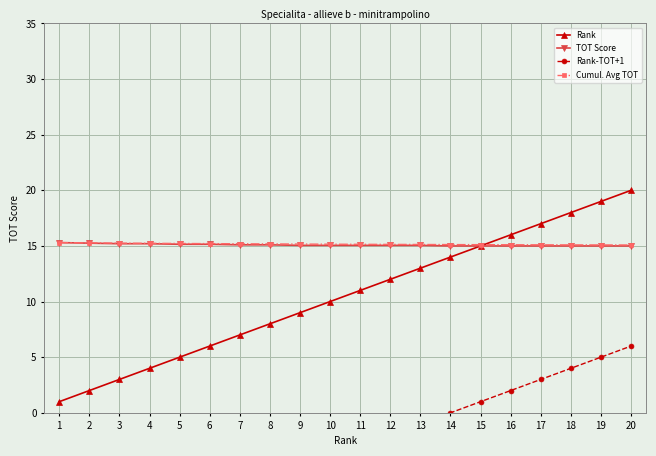

How many values in the TOT Score series exceed 15?

13